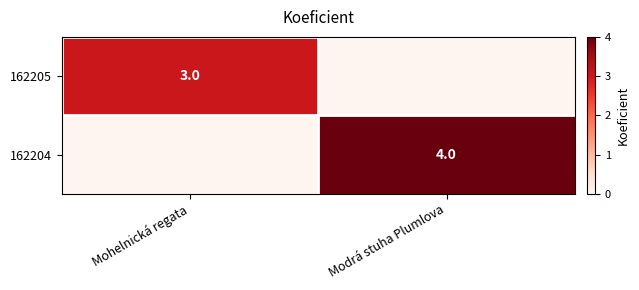

How many distinct data groups are displayed?

2